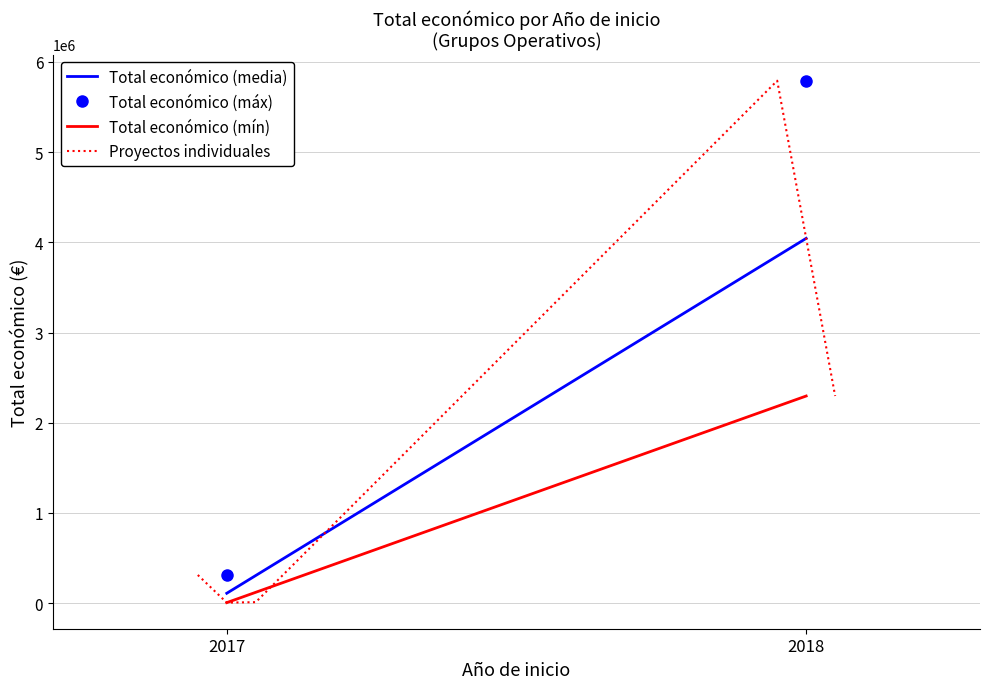

List the labels in order of value, smallest first.

2017, 2017, 2017, 2018, 2018